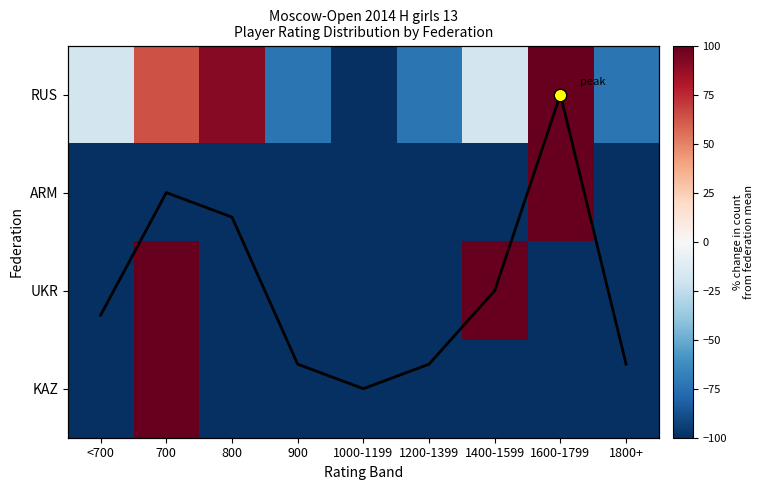

What is the average value of the Total count series?

1.0